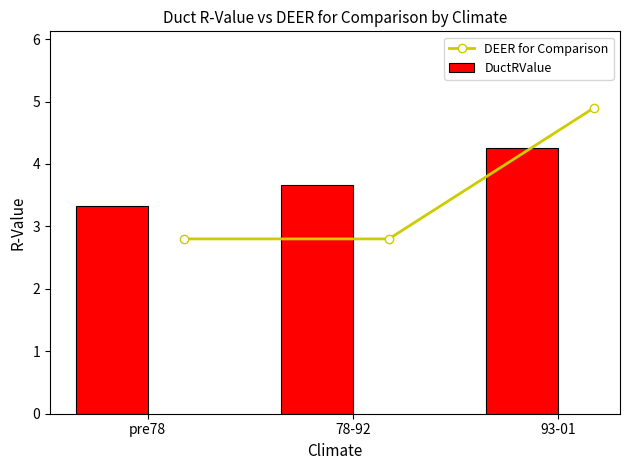

What is the value of the DEER for Comparison point at the 3rd from the left?

4.9